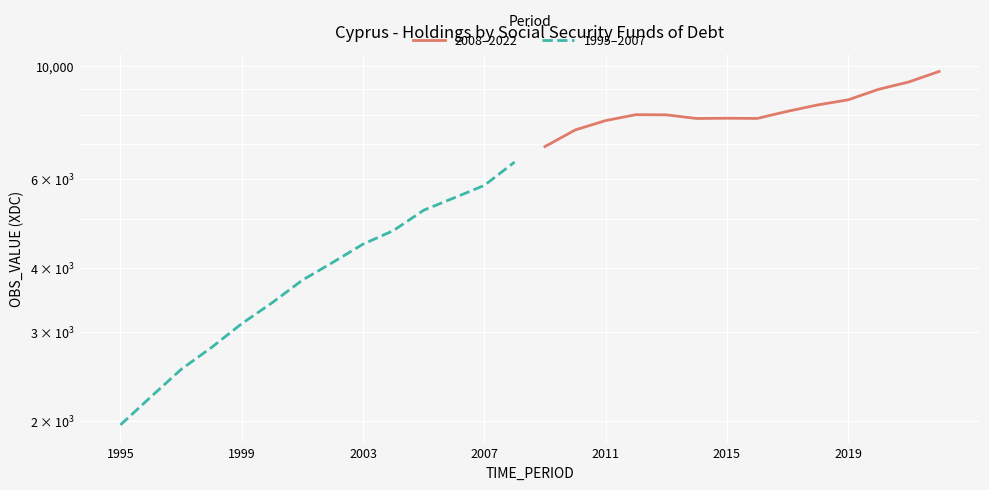

Is it true that 1995–2007 equals 2789.7 at 10?

False